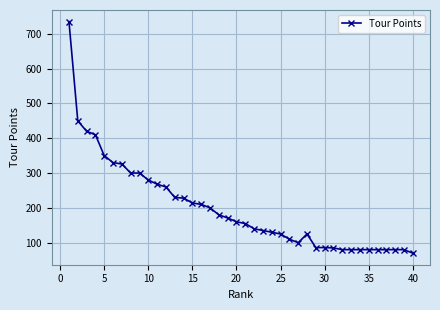

What is the value of the 39th point from the left?

80